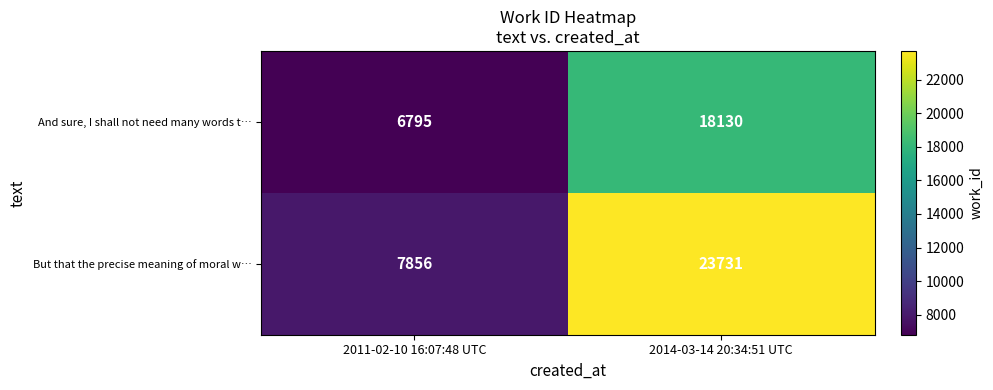

Reading left to right, transcribe all the data shown in this chart.

And sure, I shall not need many words t…: 6795	18130
But that the precise meaning of moral w…: 7856	23731